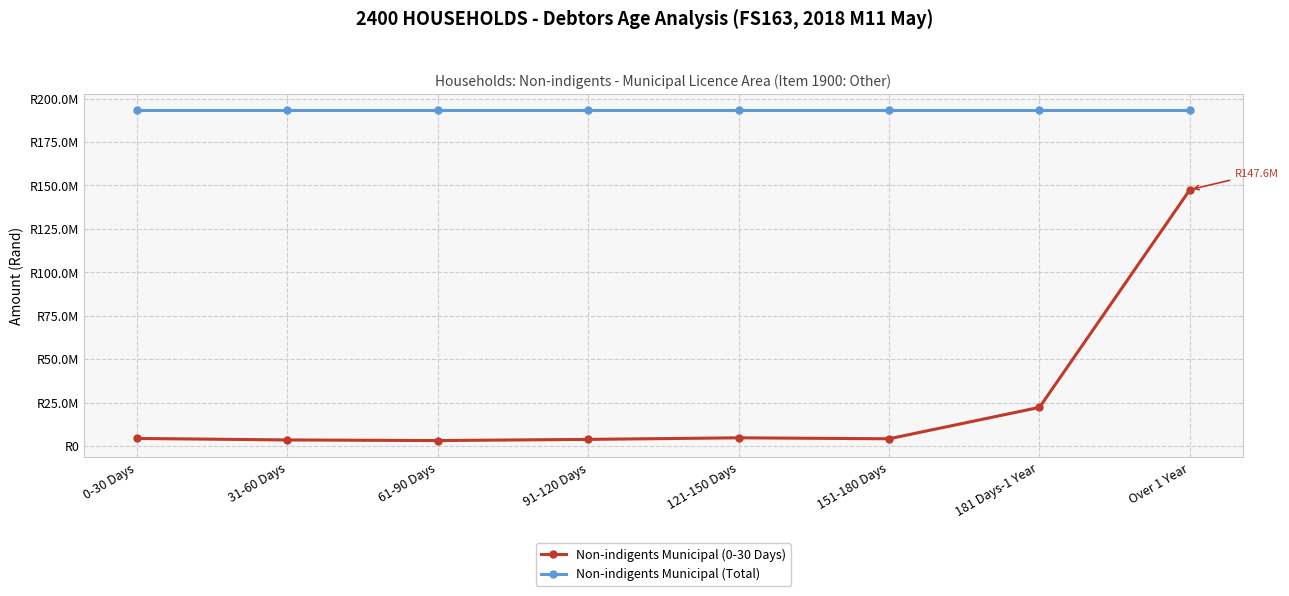

What is the average value of the Non-indigents Municipal (0-30 Days) series?

24156530